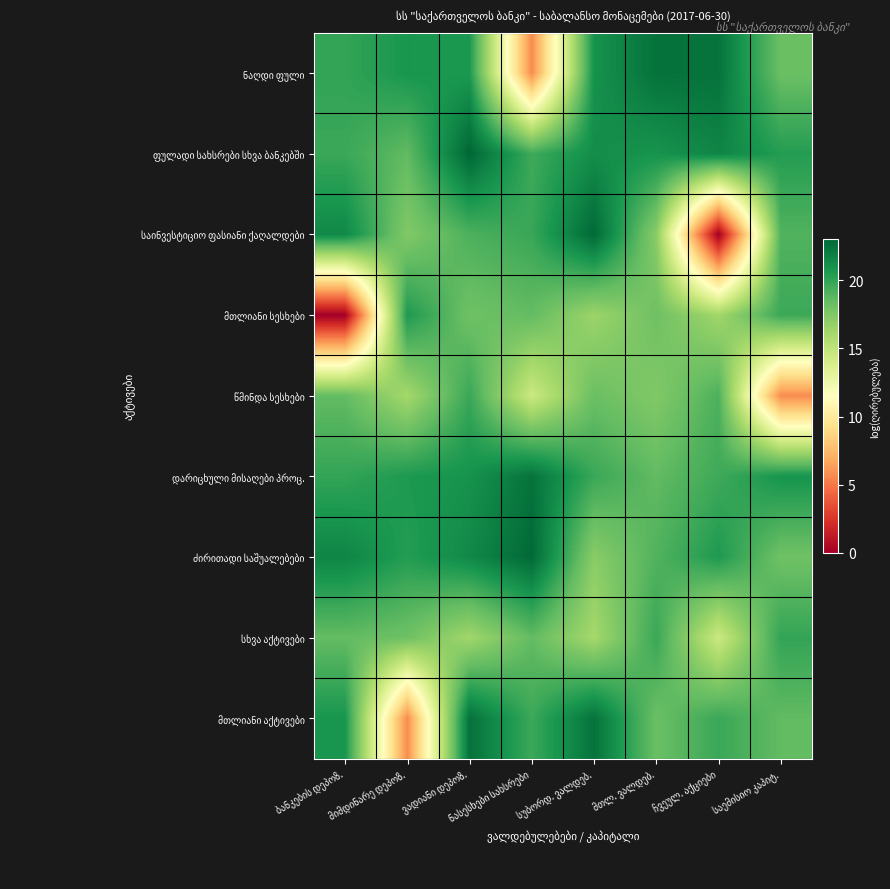

What is the spread (max minus min) of values at საემისიო კაპიტ.?

15.2